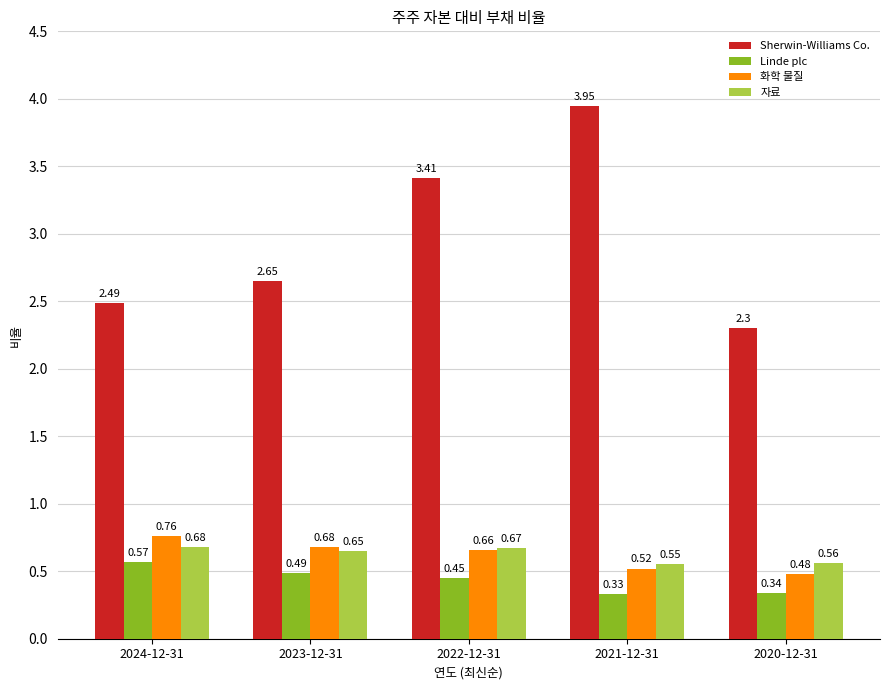

What is the label of the 2nd bar from the right?

2021-12-31